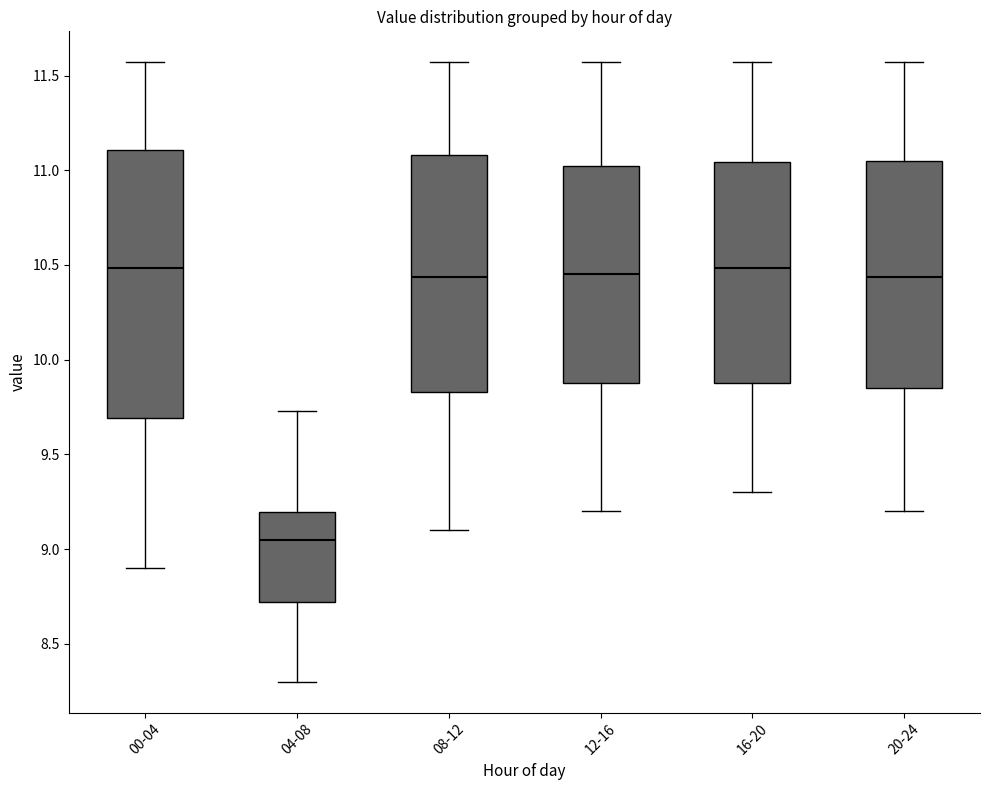

Comparing the boxes themselves (not the whiskers), which one is the tallest?

00-04